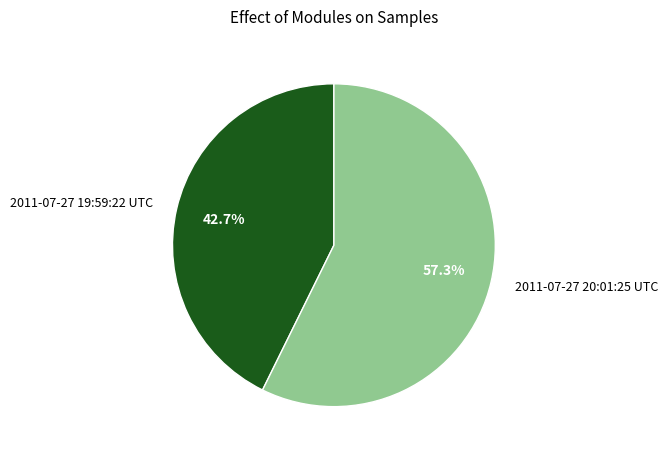

How many slices are in this pie chart?

2